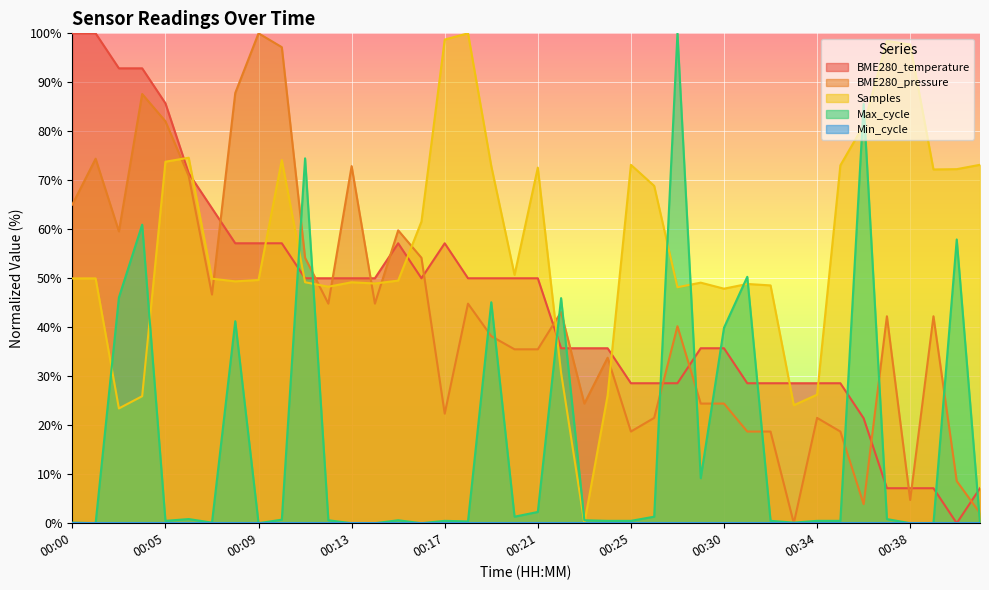

What is the maximum value for BME280_pressure?

100.0